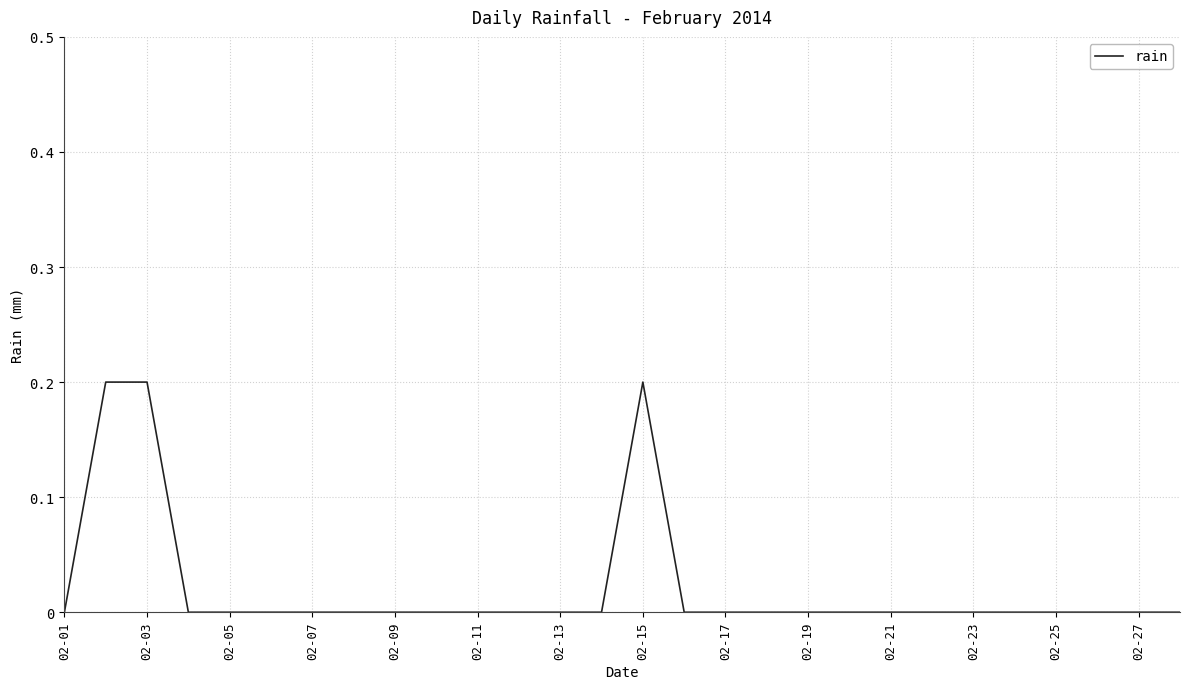

Does the chart display data point markers on the line(s)?

No